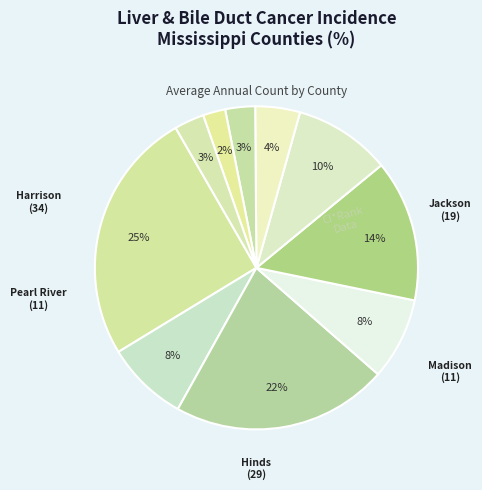

Rank the categories by value from lowest to highest.

Jones County, Rankin County, Lee County, Forrest County, Pearl River County, Madison County, DeSoto County, Jackson County, Hinds County, Harrison County